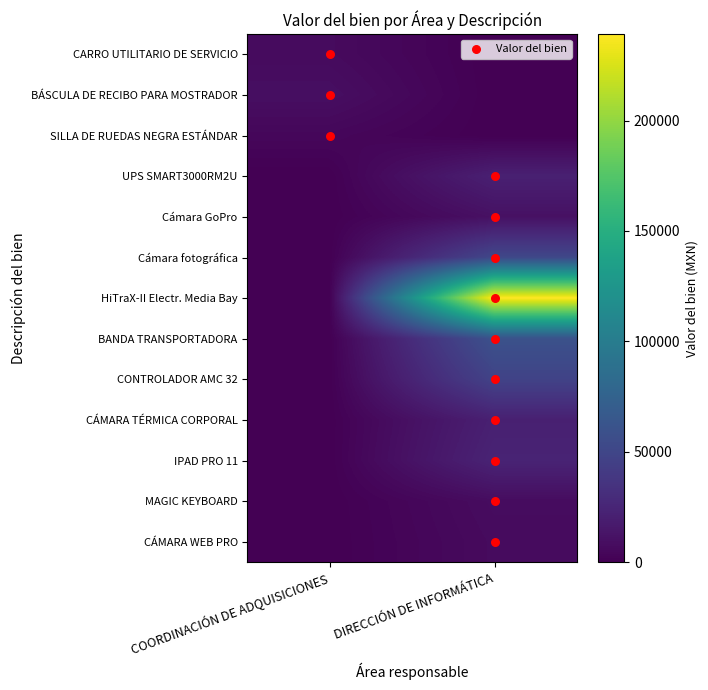

Which series has the largest total across all categories?

HiTraX-II Electr. Media Bay